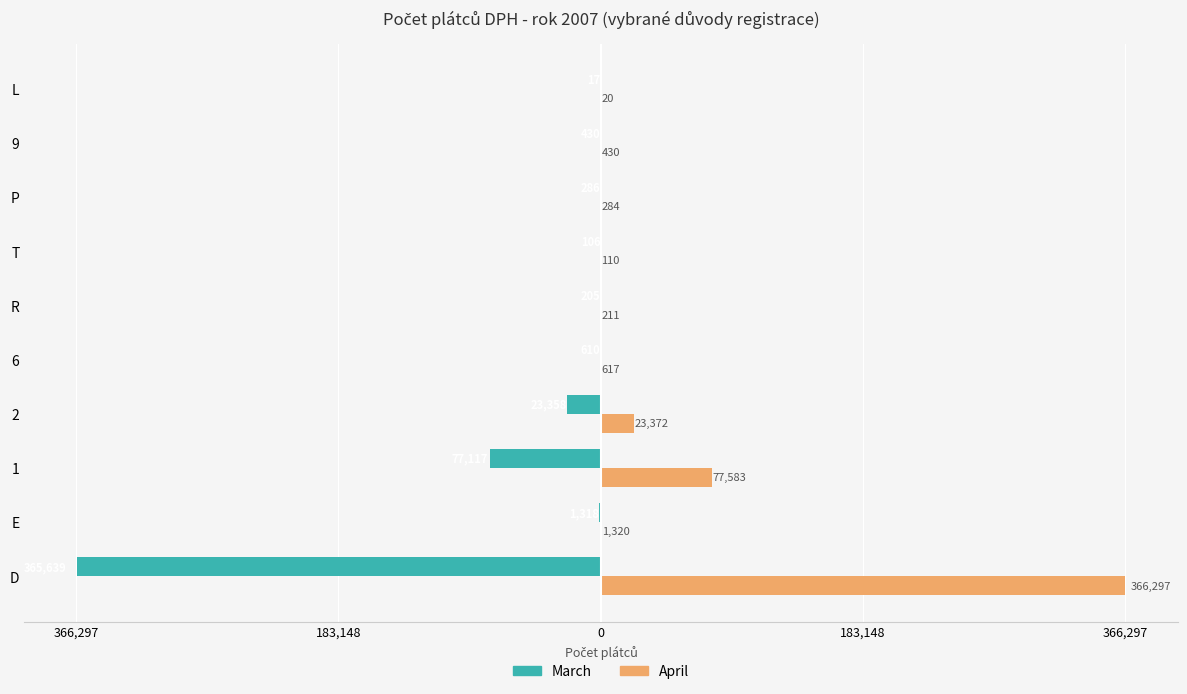

List the series in order of their peak value, lowest first.

March, April